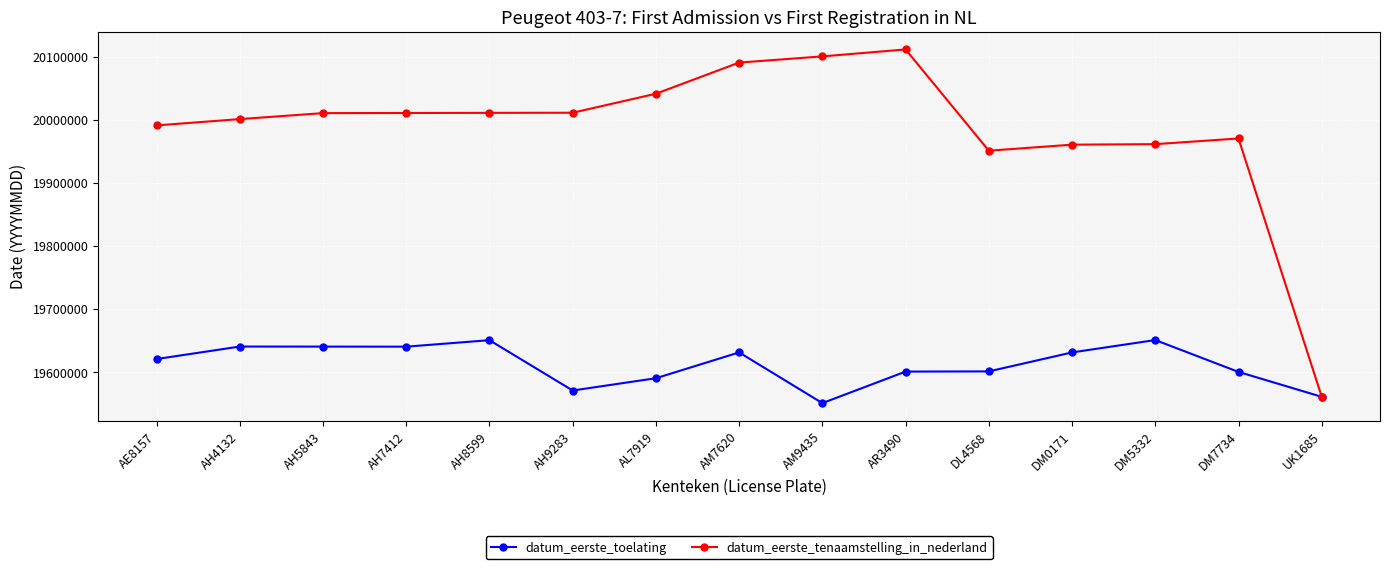

Rank the series at AH5843 from lowest to highest value.

datum_eerste_toelating, datum_eerste_tenaamstelling_in_nederland